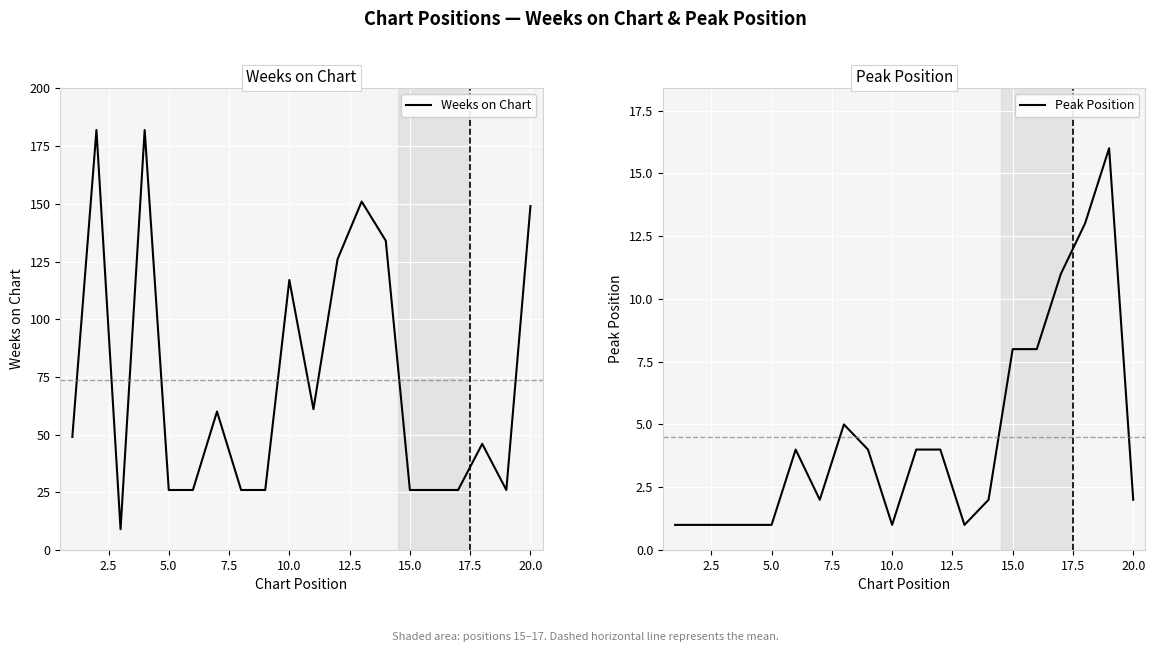

What is the lowest value of the Weeks on Chart series?

9